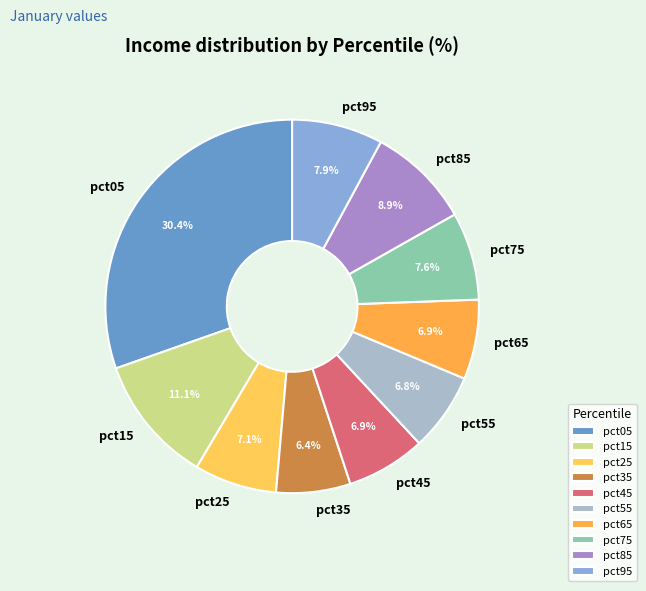

What percentage do pct65 and pct85 together represent?

15.8%